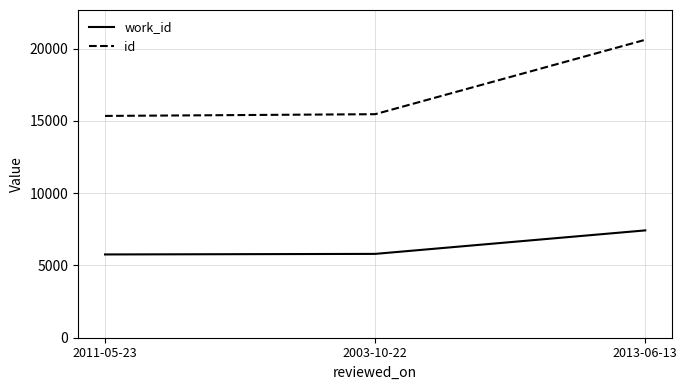

What position from the right is 2003-10-22?

2